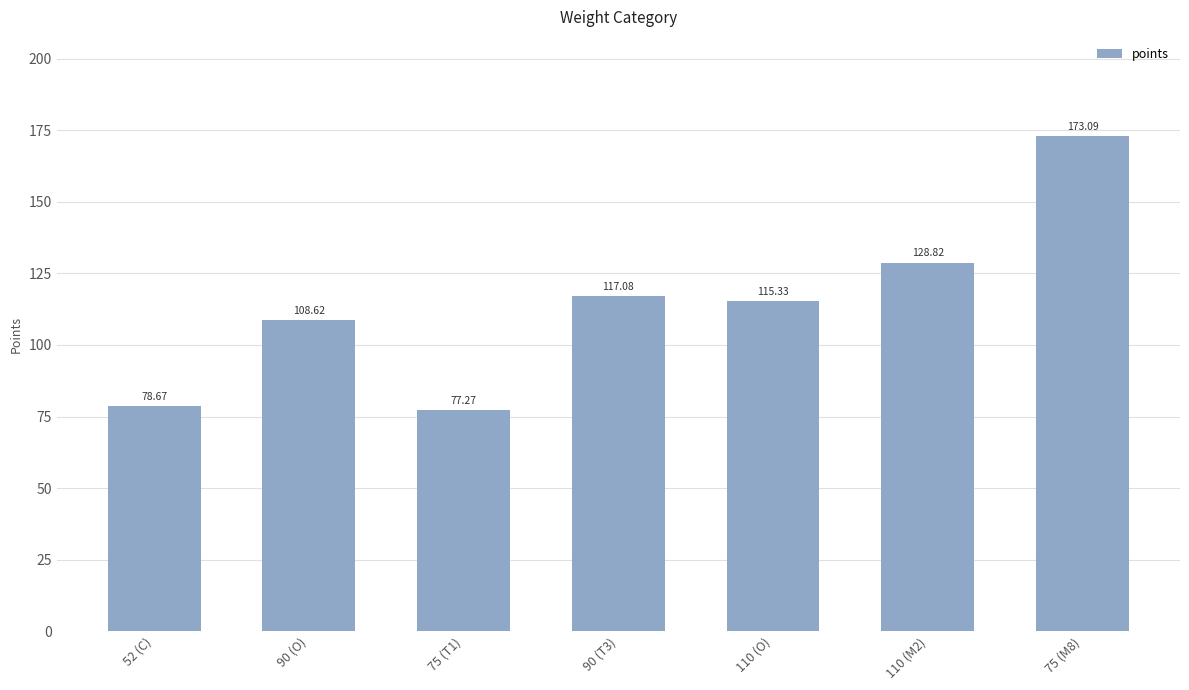

What is the value of the 3rd bar from the left?

77.3